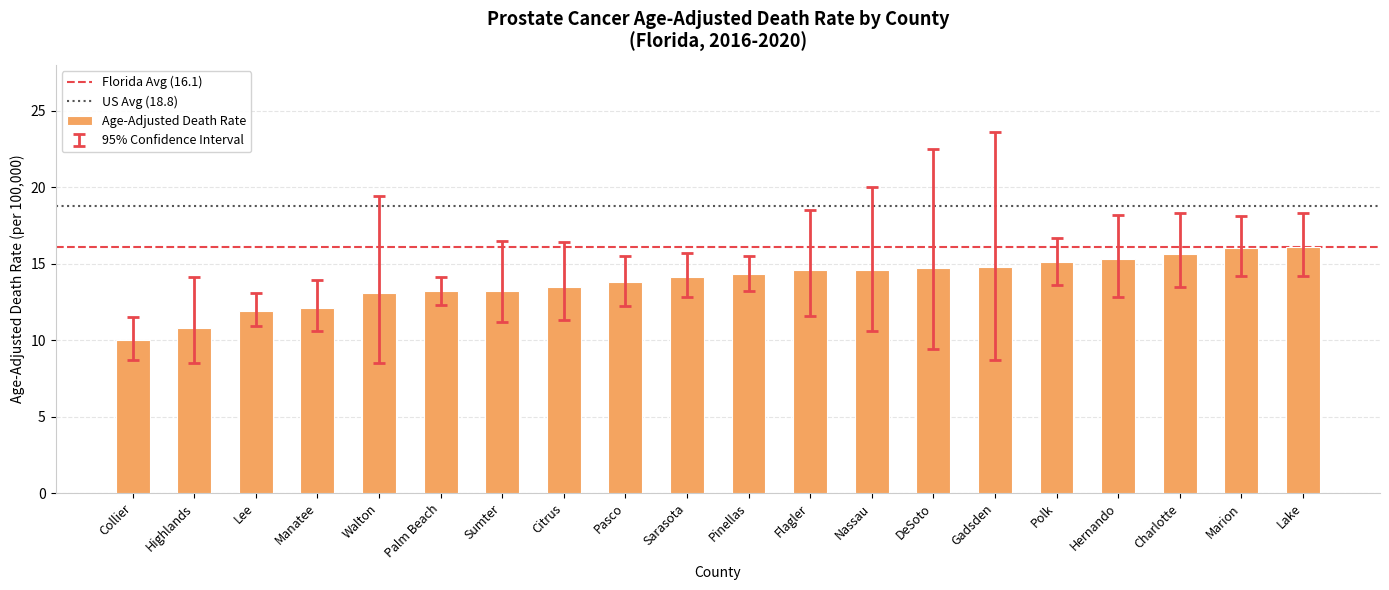

Between Manatee and Sarasota, which is larger?

Sarasota